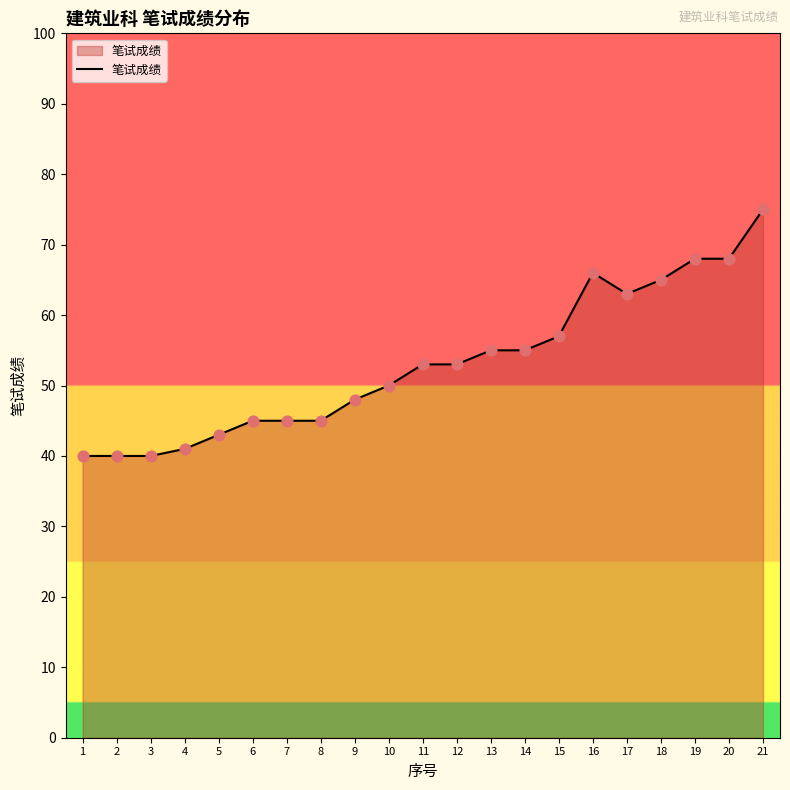

What is the change in value from 3 to 16?

+26